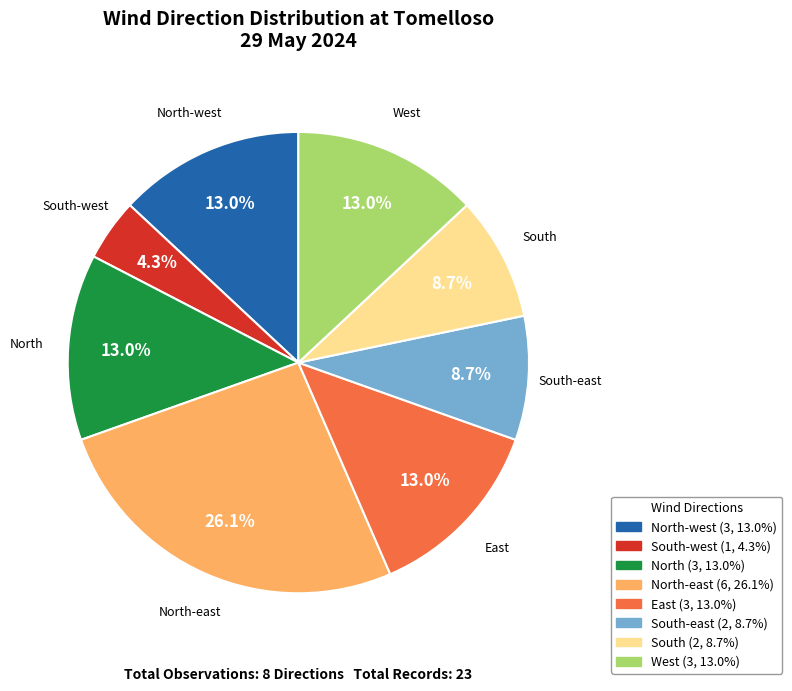

What percentage is the South slice, to the nearest percent?

9%